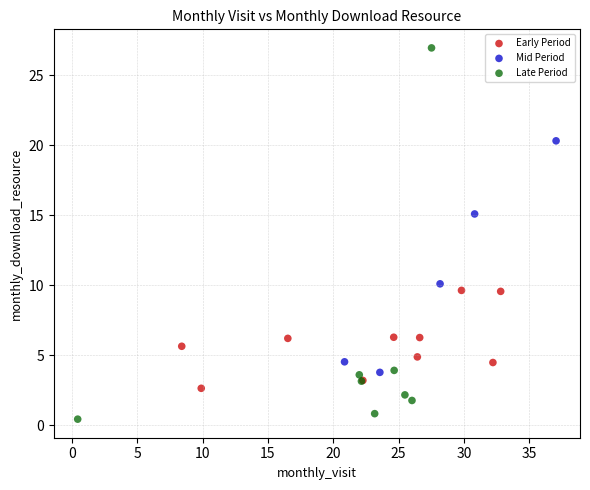

Which series has the largest Y range (max minus min)?

Late Period